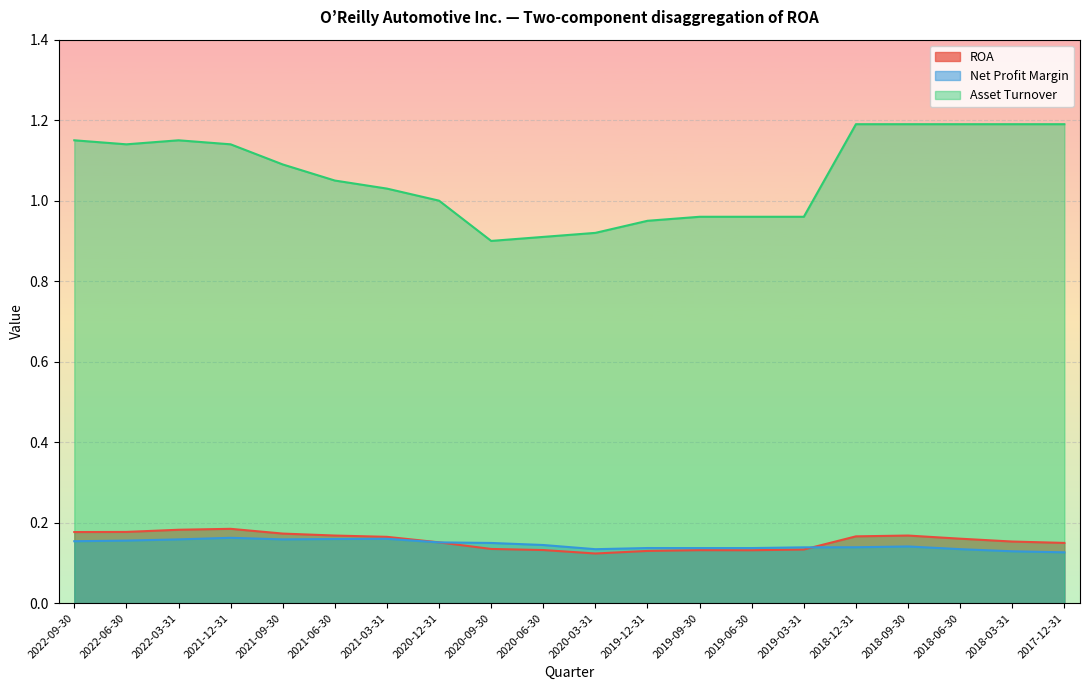

List the labels in order of ROA value, largest first.

2021-12-31, 2022-03-31, 2022-06-30, 2022-09-30, 2021-09-30, 2021-06-30, 2018-09-30, 2018-12-31, 2021-03-31, 2018-06-30, 2018-03-31, 2020-12-31, 2017-12-31, 2020-09-30, 2019-03-31, 2020-06-30, 2019-09-30, 2019-06-30, 2019-12-31, 2020-03-31